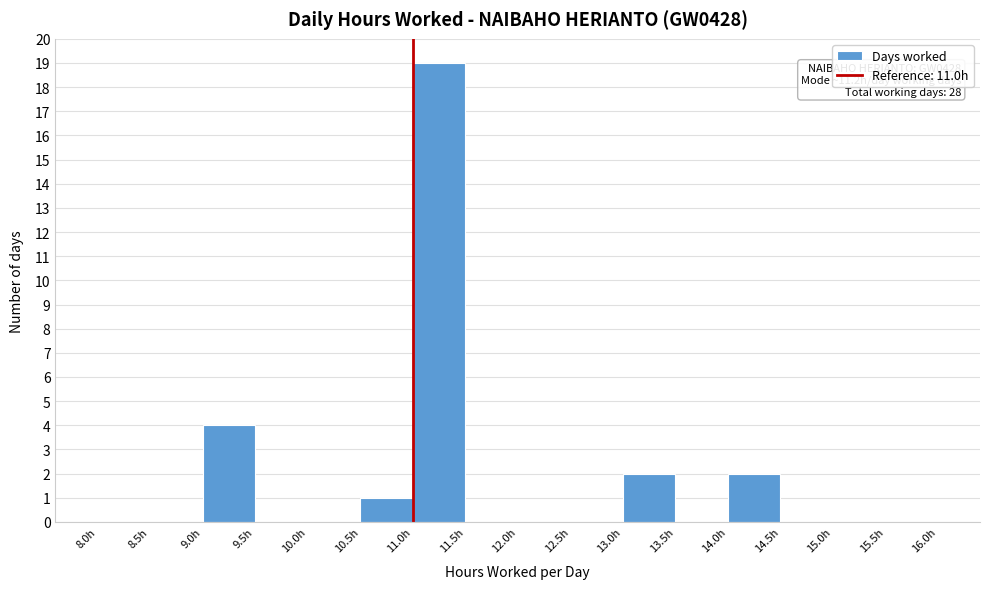

Which range on the x-axis has the tallest bar?

11.0 to 11.5